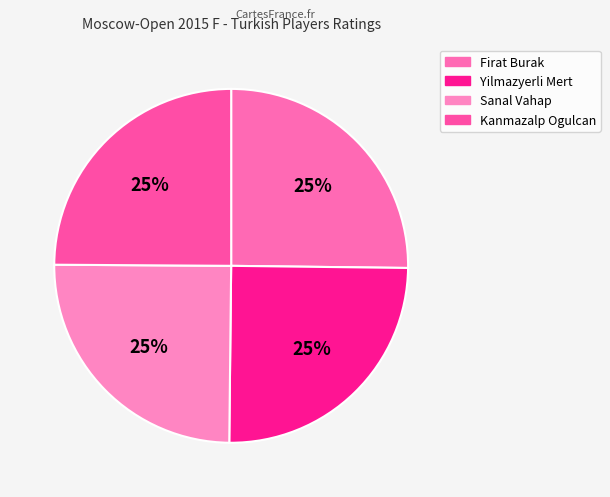

To the nearest percent, what portion does Sanal Vahap represent?

25%